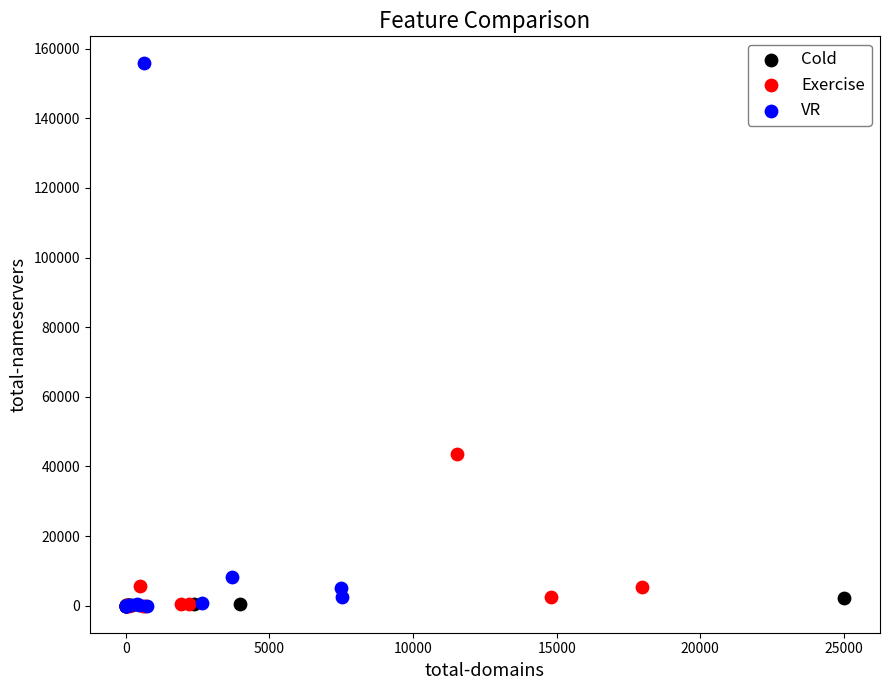

Which series has the largest Y range (max minus min)?

VR